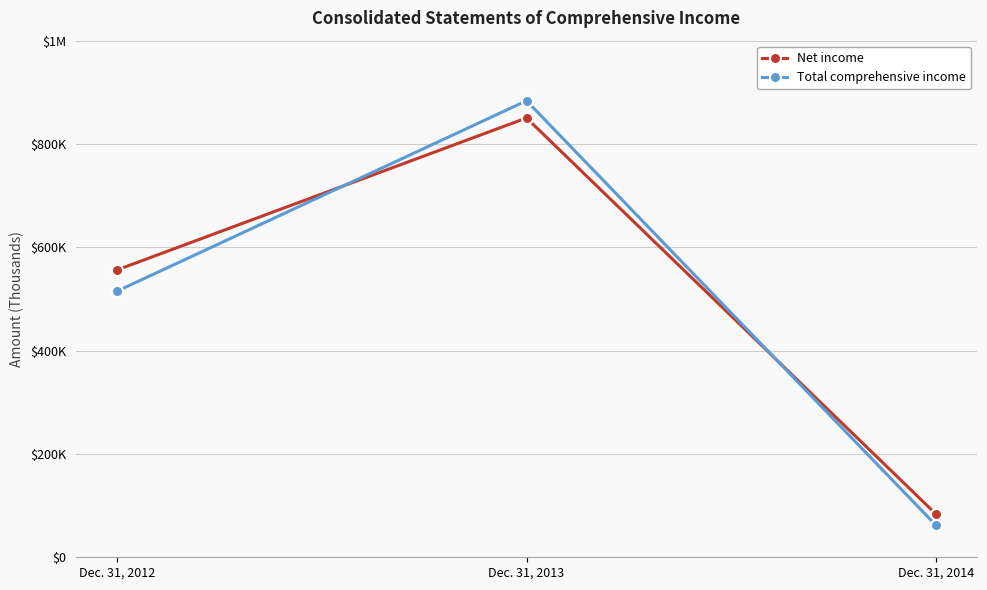

Which series has the largest total across all categories?

Net income